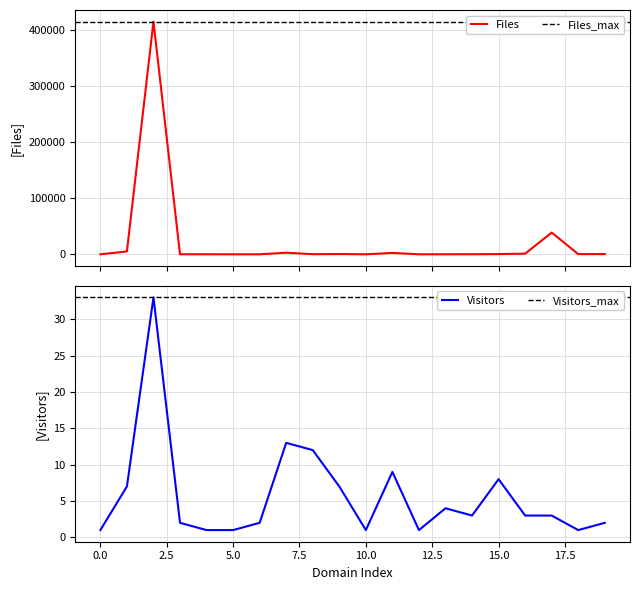

Is it true that Visitors equals 1 at 10.0?

True